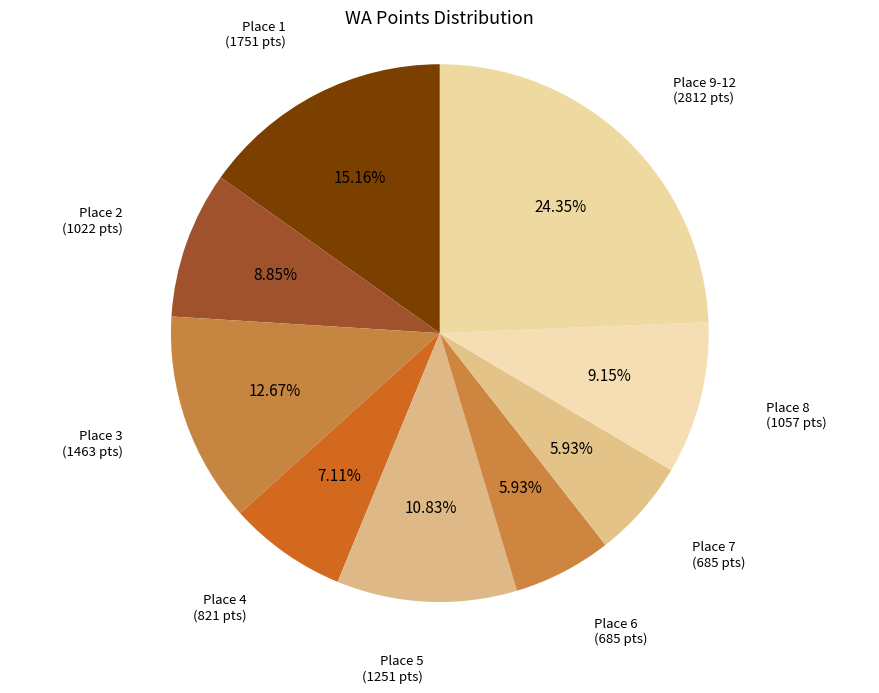

Between Place 6 and Place 2, which is larger?

Place 2